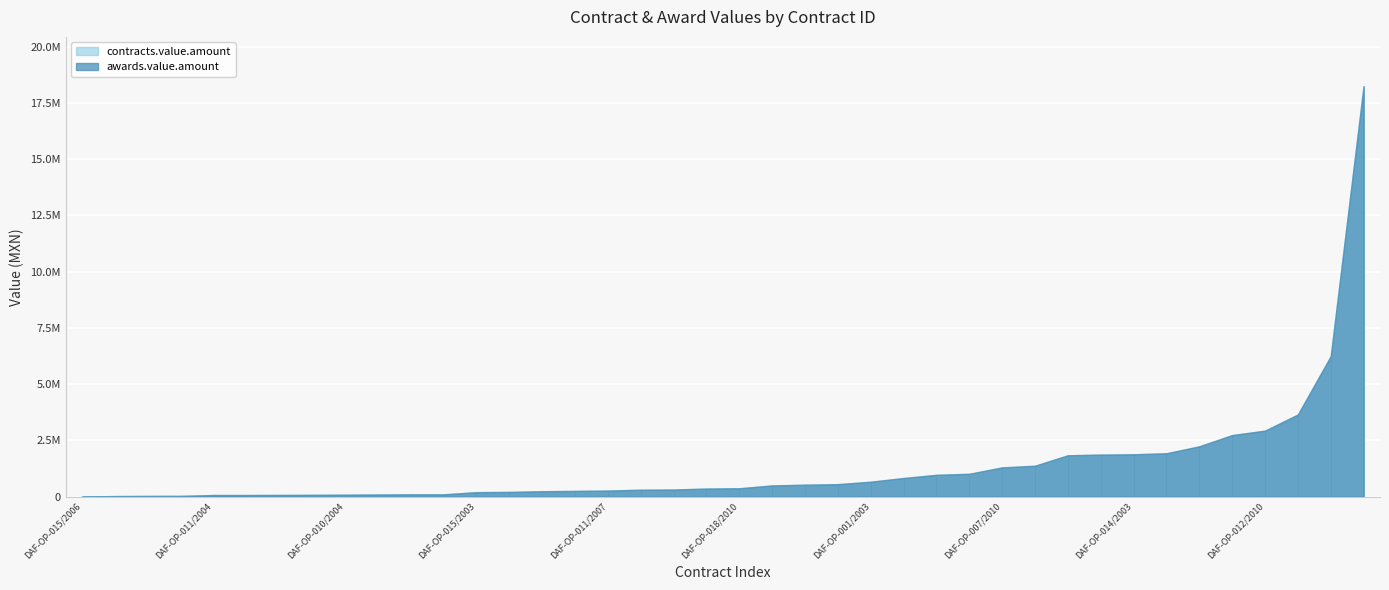

True or false: awards.value.amount and contracts.value.amount intersect in this chart.

False